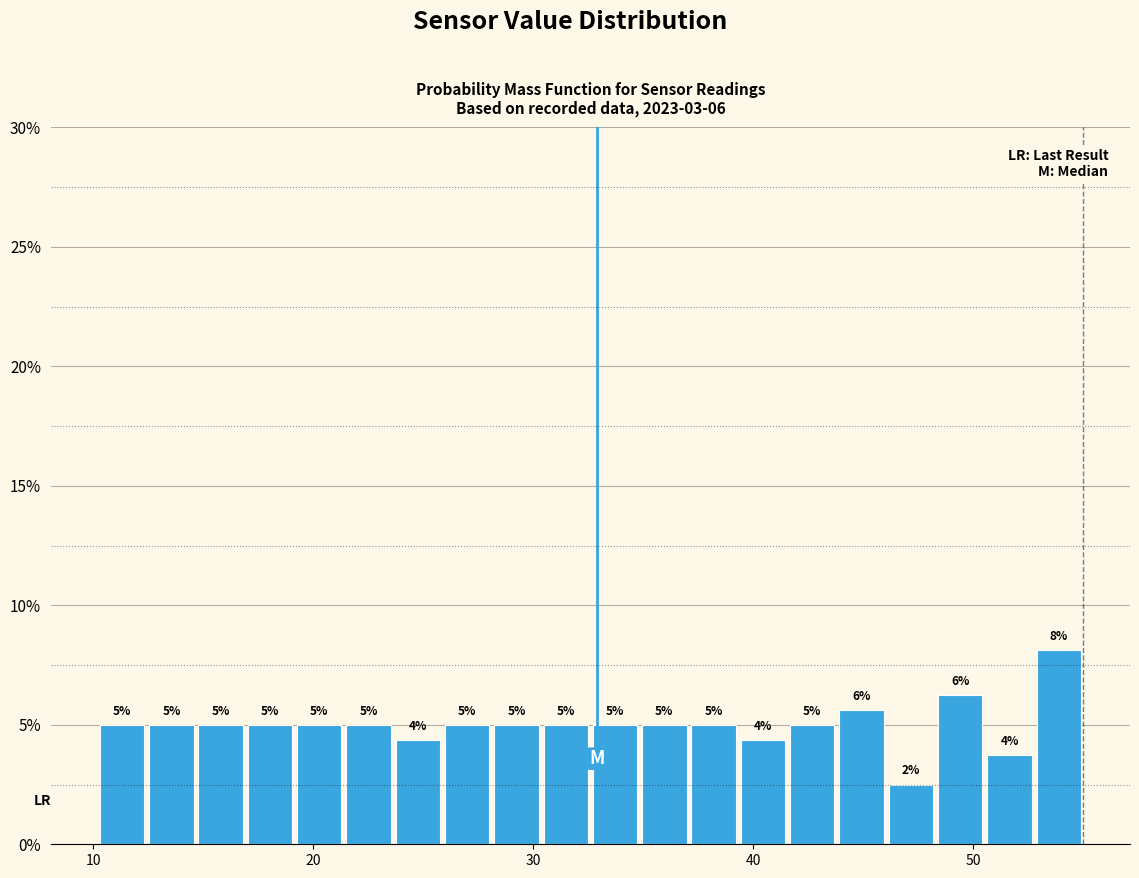

Read against the x-axis, roughly where is the centre of the tallest bar?

54